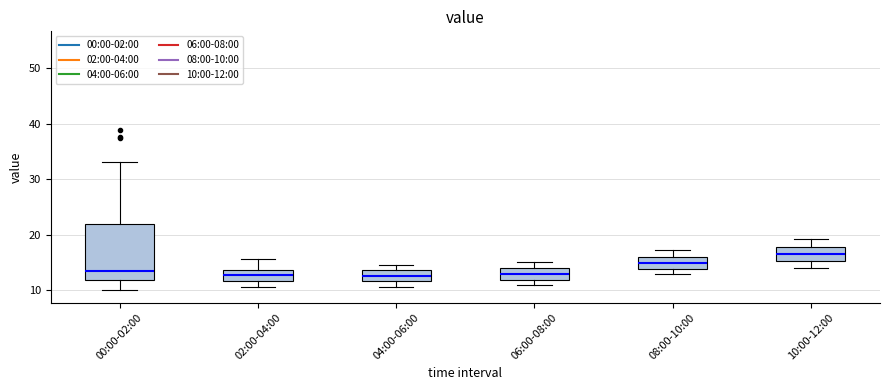

Where is the upper edge of the box for 02:00-04:00 on the y-axis? The values are not printed on the chart, so give them approximately, as read against the axis.

14